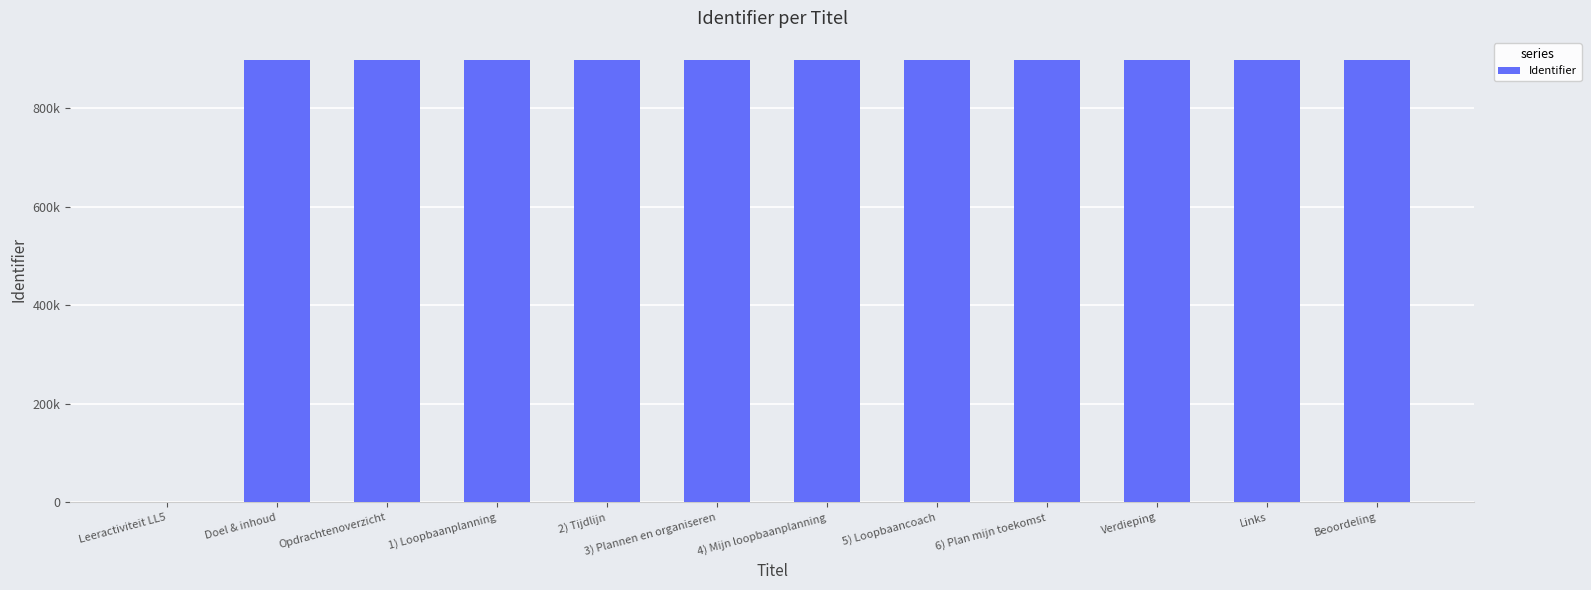

What is the maximum value shown in the chart?

898300